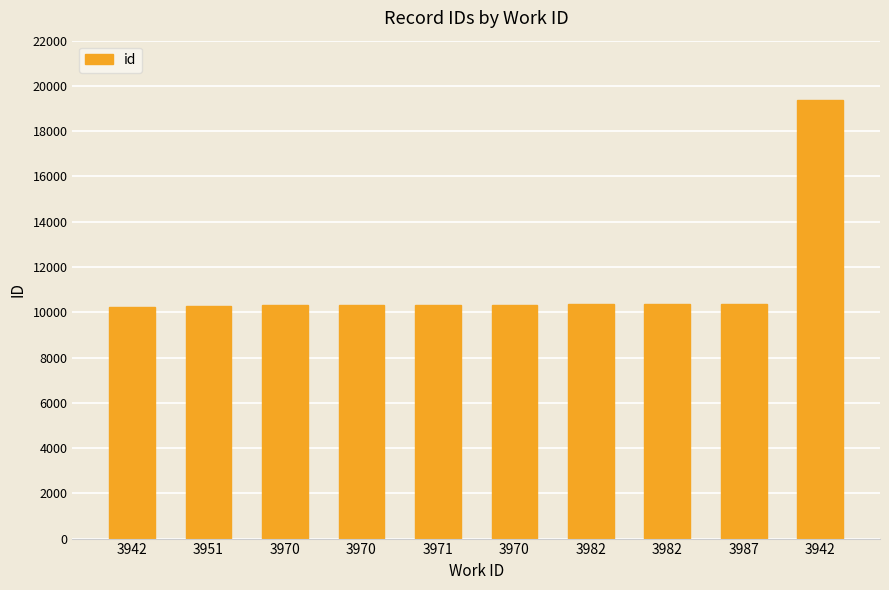

What is the label of the 7th bar from the right?

3970